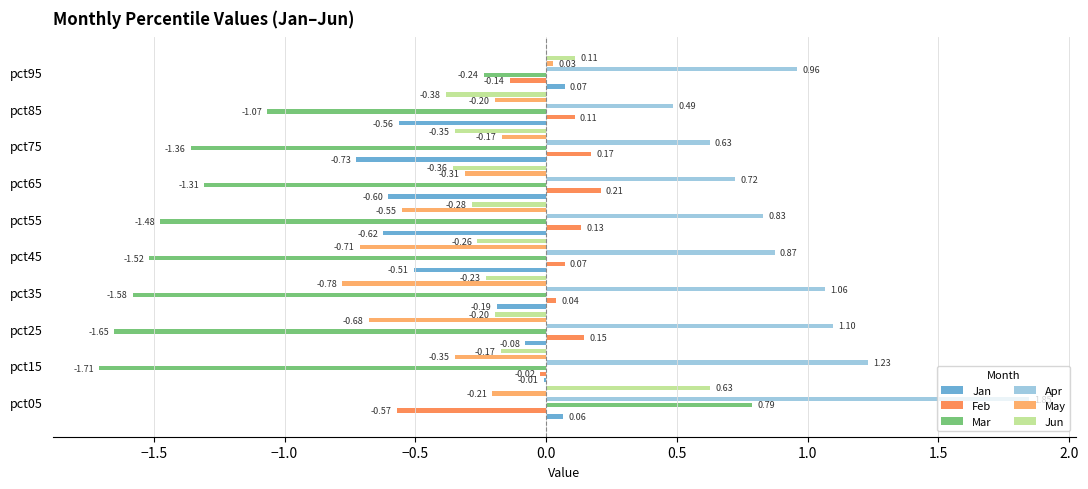

Reading right to left, list all the values displayed in this chart.

Jan: 0.1	-0.6	-0.7	-0.6	-0.6	-0.5	-0.2	-0.1	-0.0	0.1
Feb: -0.1	0.1	0.2	0.2	0.1	0.1	0.0	0.1	-0.0	-0.6
Mar: -0.2	-1.1	-1.4	-1.3	-1.5	-1.5	-1.6	-1.7	-1.7	0.8
Apr: 1.0	0.5	0.6	0.7	0.8	0.9	1.1	1.1	1.2	1.8
May: 0.0	-0.2	-0.2	-0.3	-0.5	-0.7	-0.8	-0.7	-0.3	-0.2
Jun: 0.1	-0.4	-0.3	-0.4	-0.3	-0.3	-0.2	-0.2	-0.2	0.6